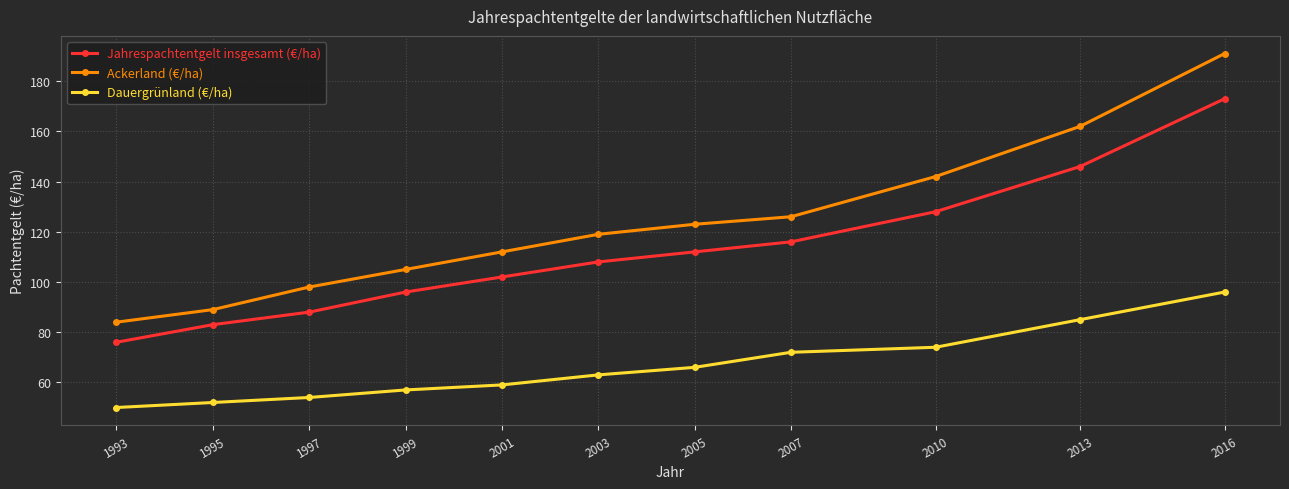

At how many categories does at least one series exceed 81?

11